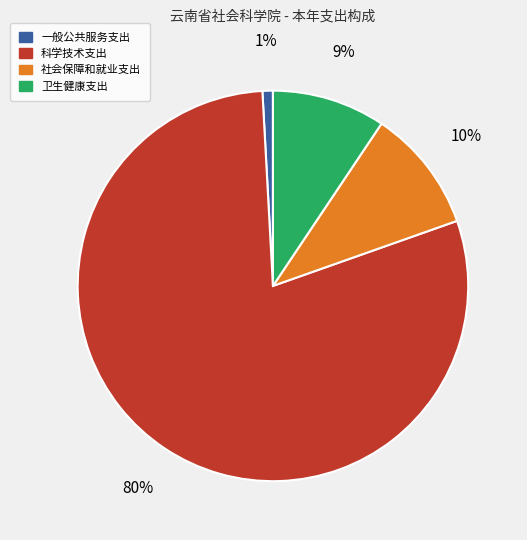

To the nearest percent, what is the average slice percentage?

25%